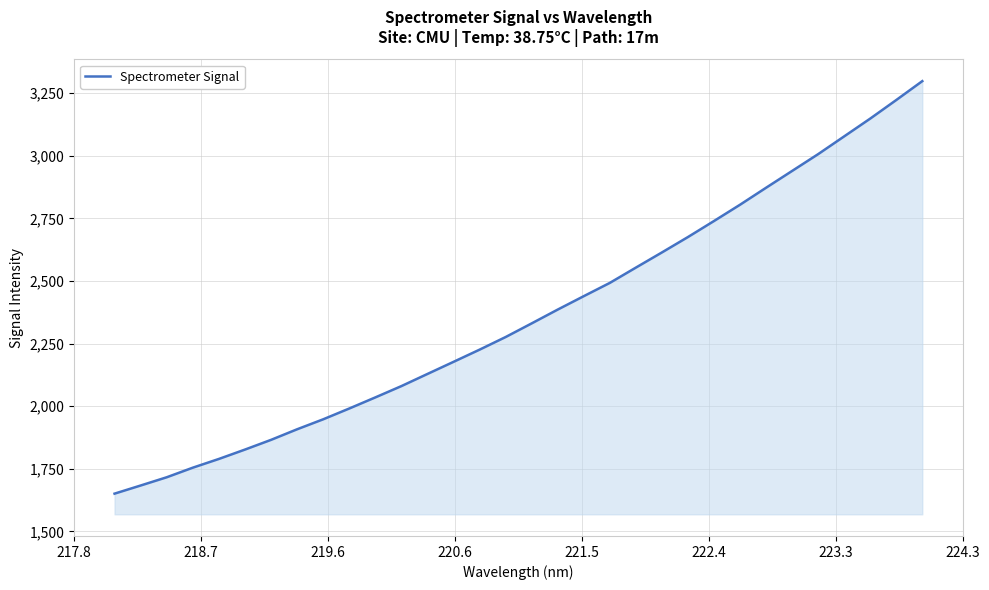

What is the maximum value shown in the chart?

3298.4